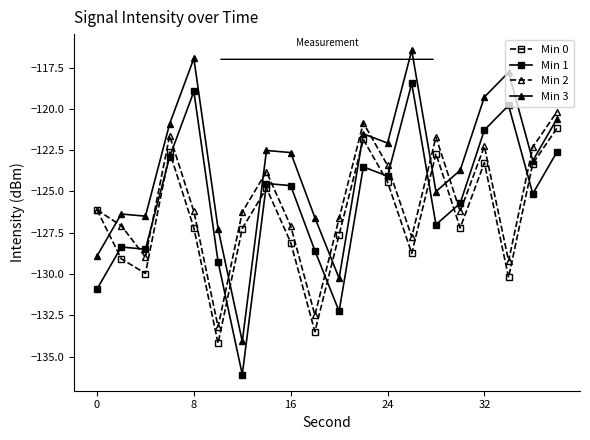

Count the number of categories in the chart.

20